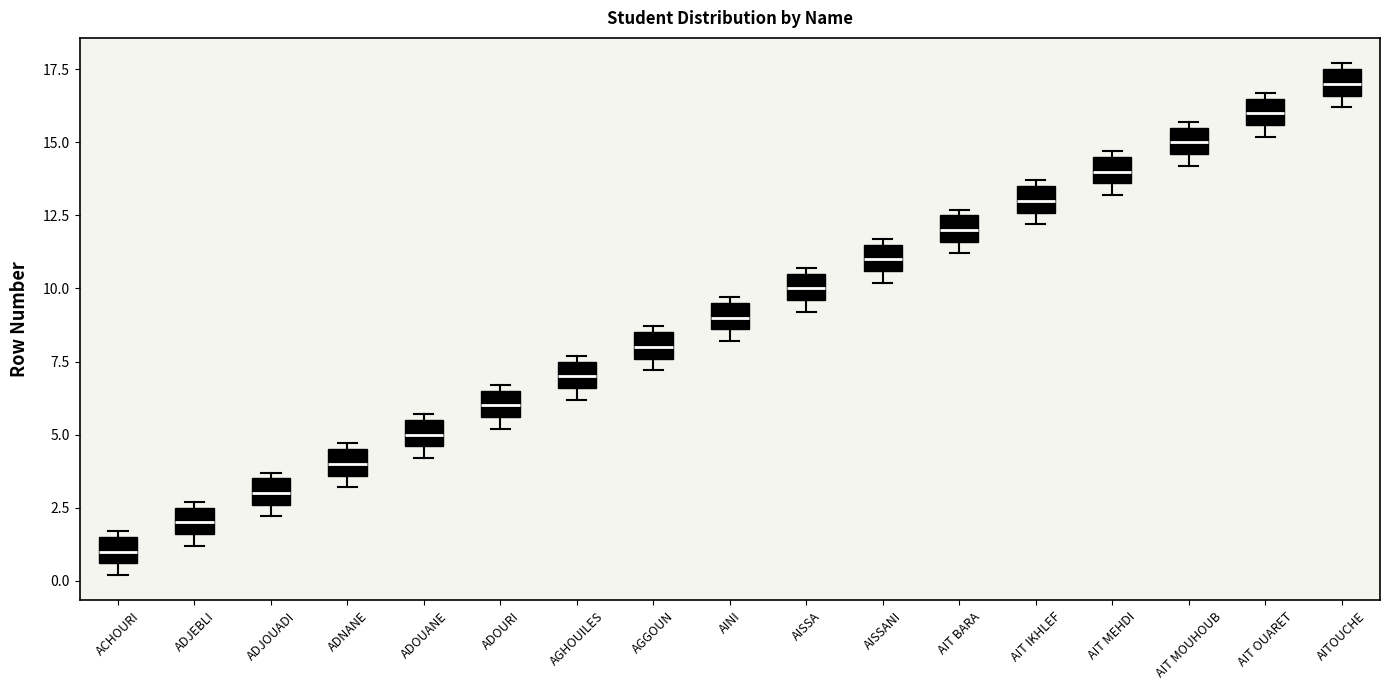

Where is the lower edge of the box for ACHOURI on the y-axis? The values are not printed on the chart, so give them approximately, as read against the axis.

0.5